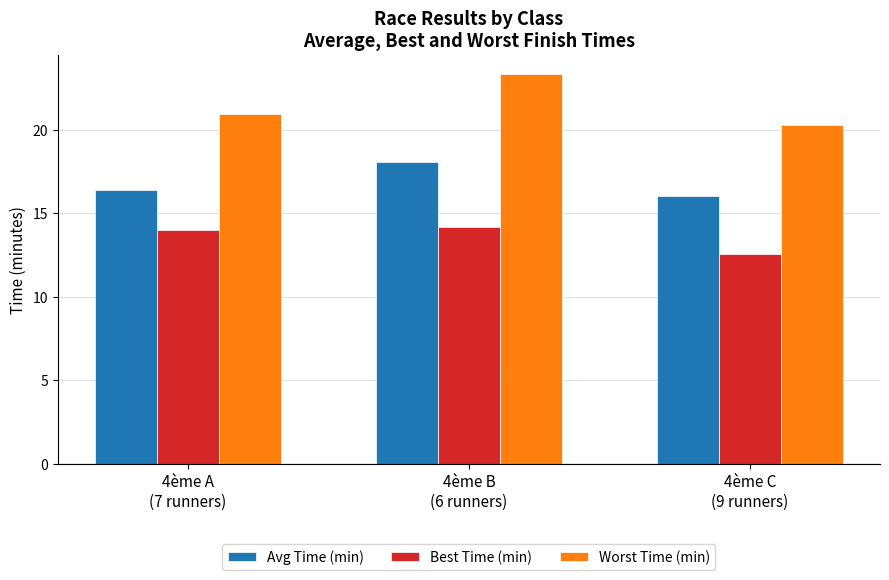

True or false: Worst Time (min) has a value of 20.3 at 4ème C
(9 runners).

True